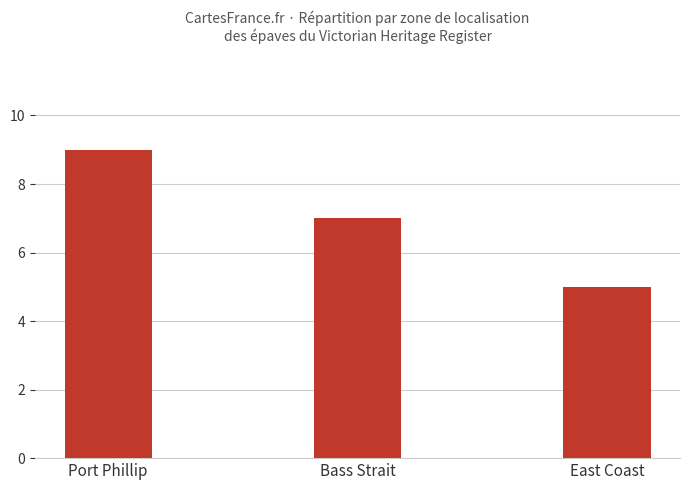

The value at Bass Strait is 7. True or false?

True